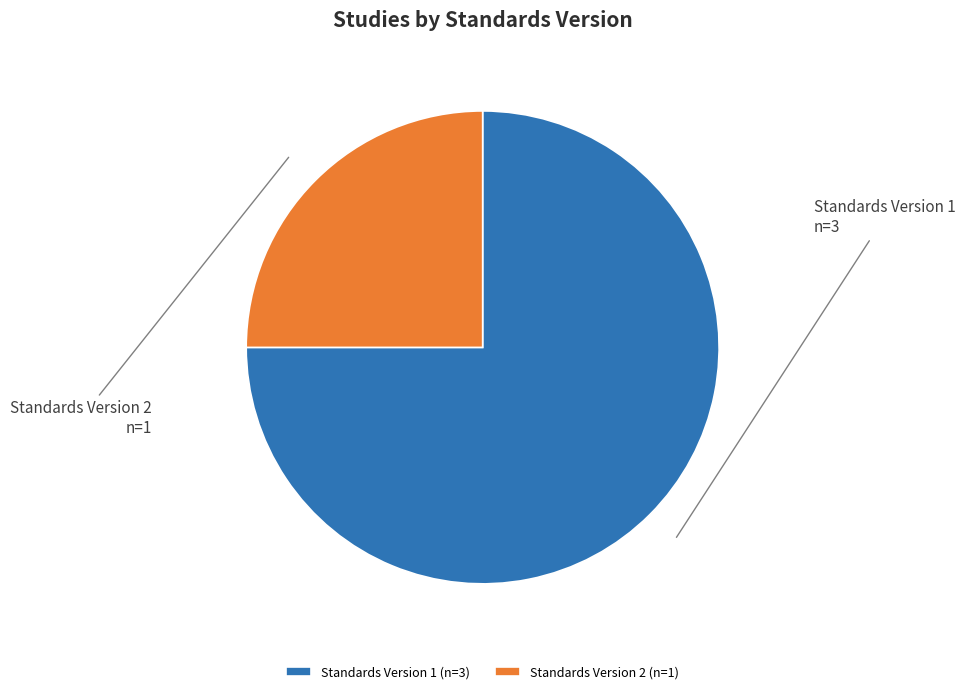

Is it true that Standards Version 2 is 25% of the pie?

True